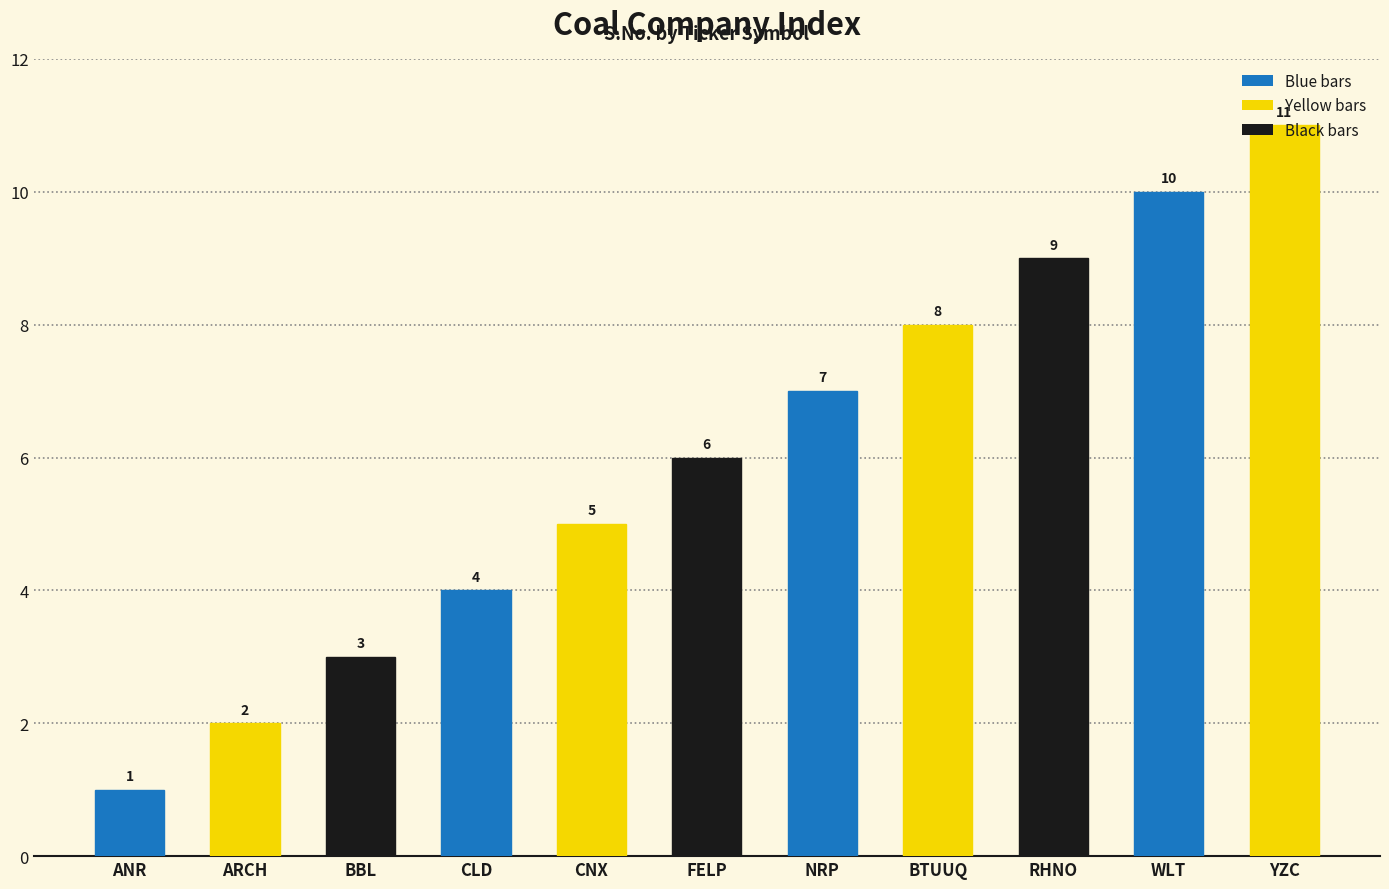

How many bars are there in total?

11